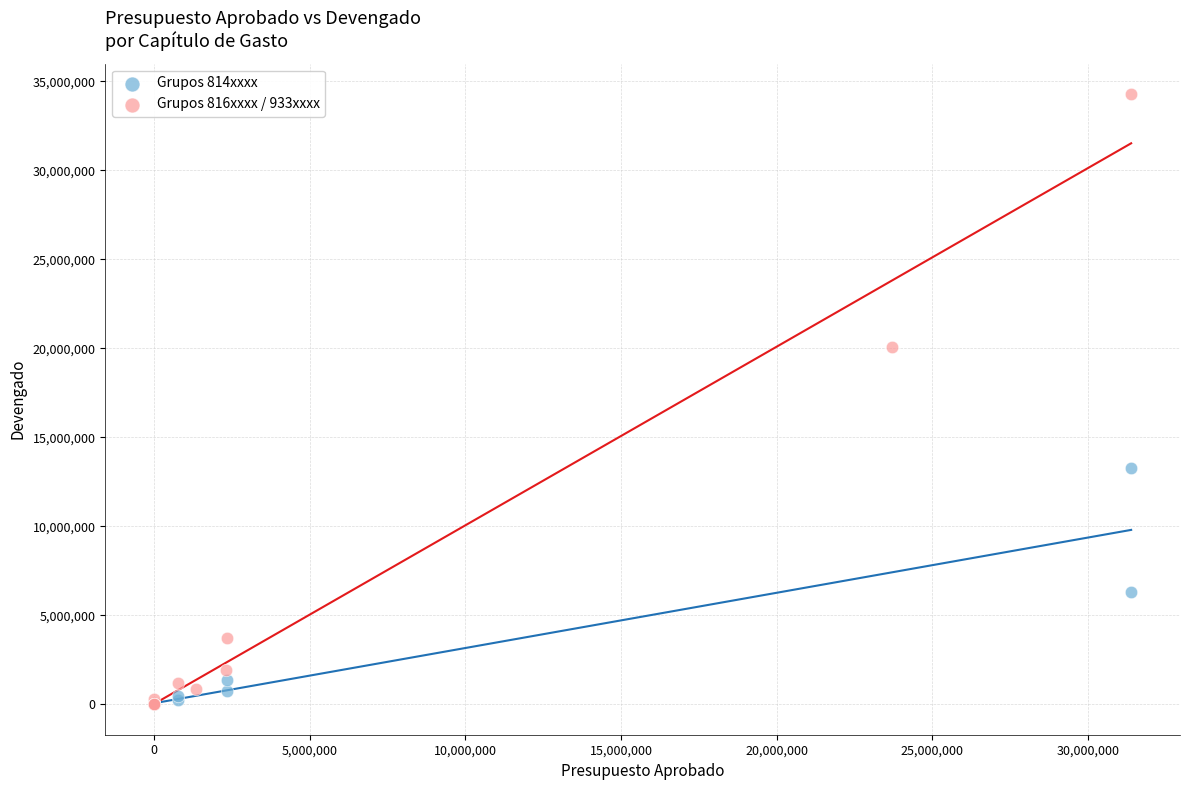

Which series reaches the maximum Y coordinate?

Grupos 816xxxx / 933xxxx